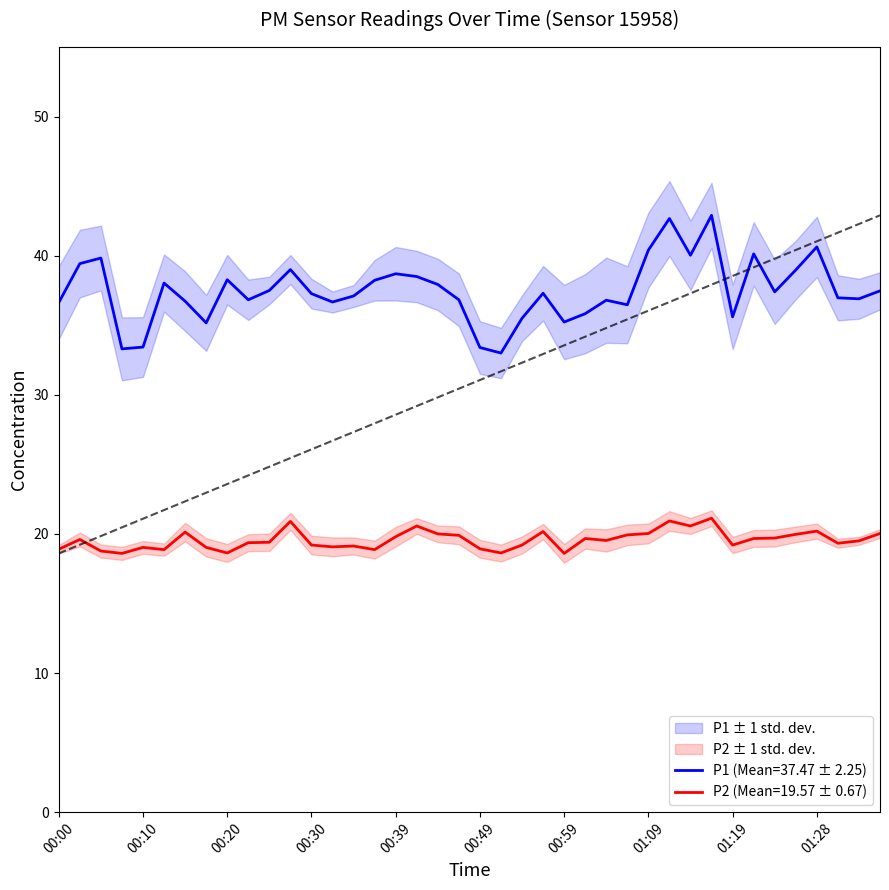

In P1, how many points are higher than both neighbors (excluding endpoints)?

11